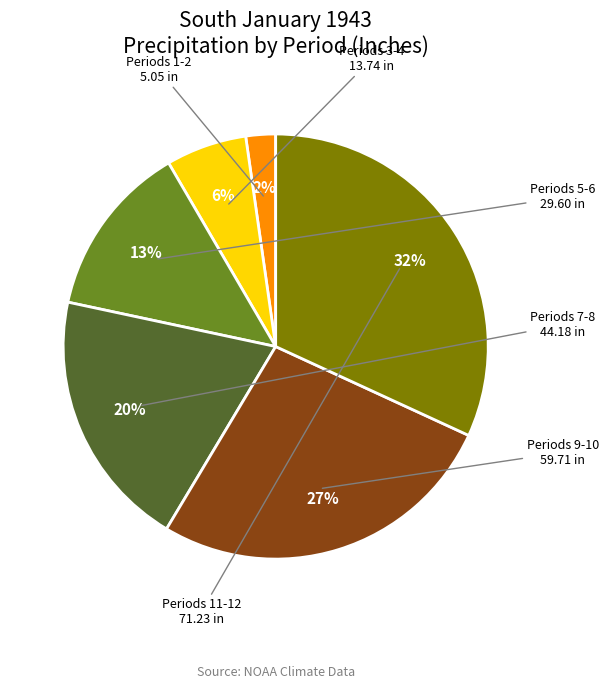

Does any single category account for the majority?

No